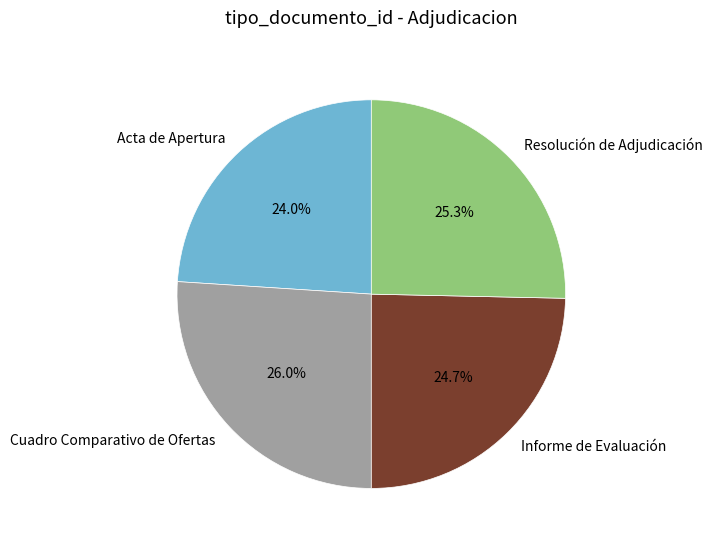

Rank the categories by value from lowest to highest.

Acta de Apertura, Informe de Evaluación, Resolución de Adjudicación, Cuadro Comparativo de Ofertas